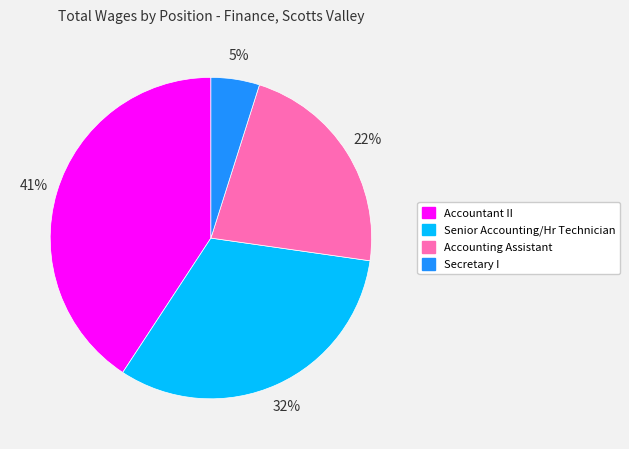

Rank the categories by value from highest to lowest.

Accountant II, Senior Accounting/Hr Technician, Accounting Assistant, Secretary I